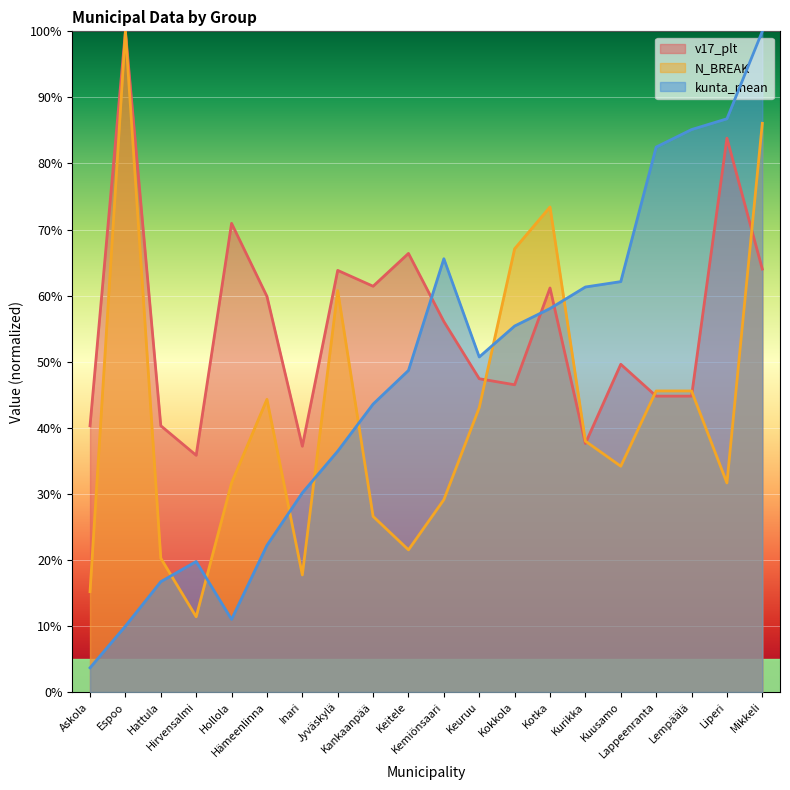

At which label does N_BREAK first exceed 37?

Espoo